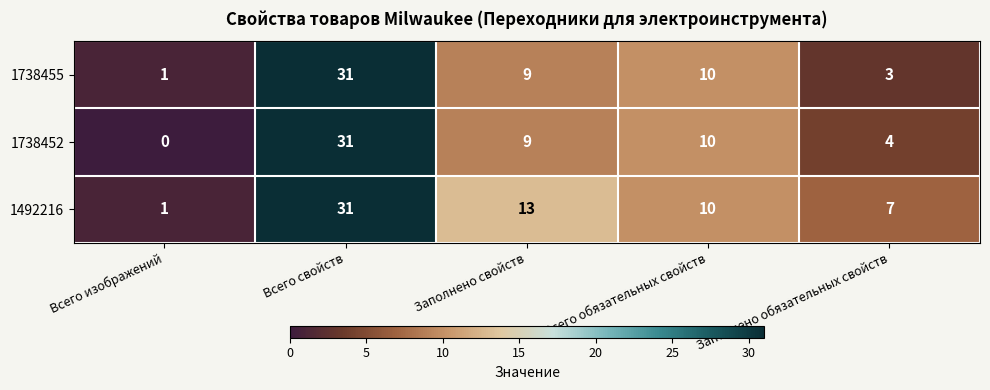

The 1738455 series shows 1 at Всего изображений. True or false?

True